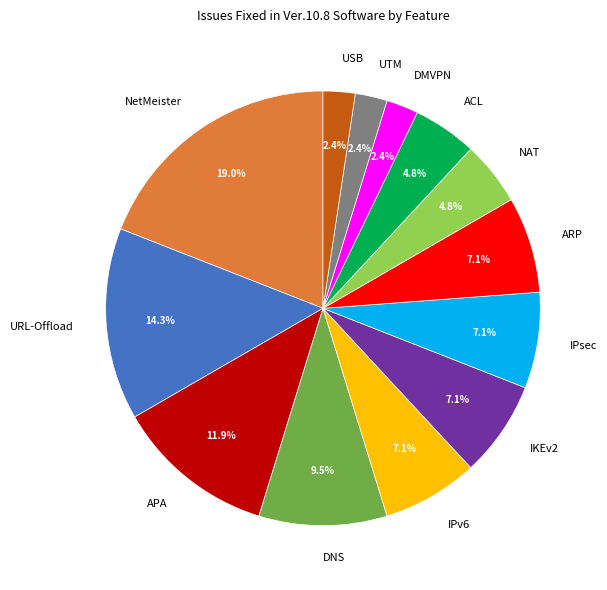

What percentage is the IKEv2 slice, to the nearest percent?

7%